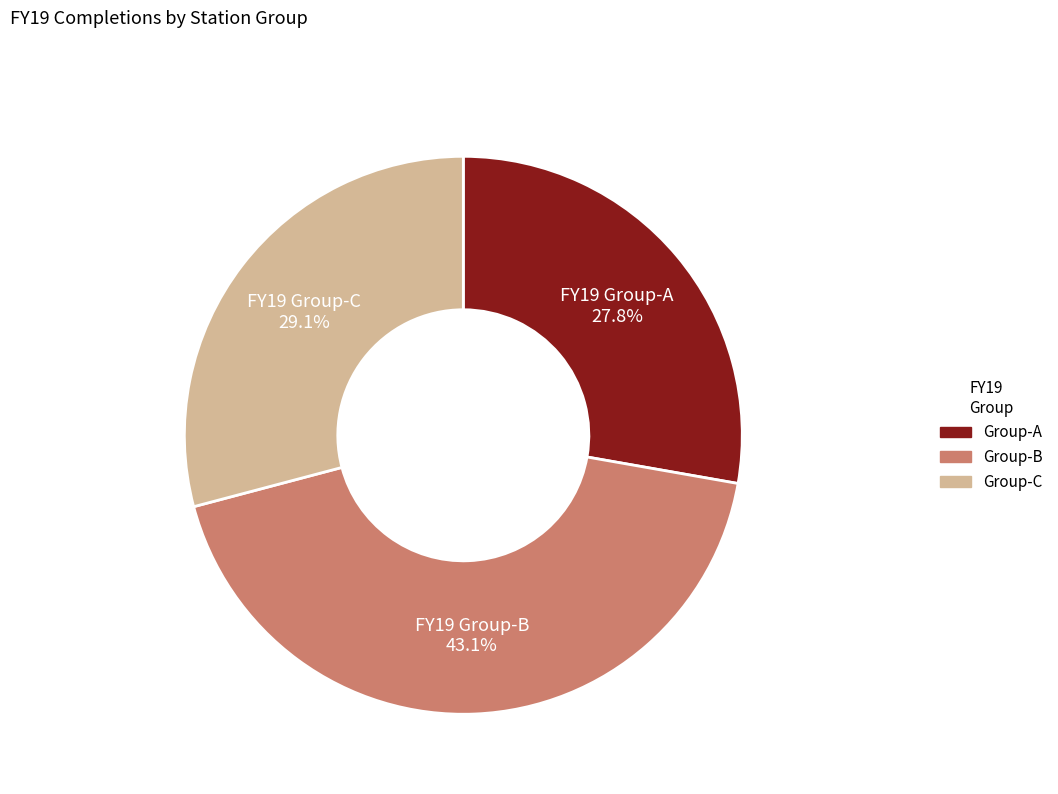

Is there a majority slice in this chart?

No